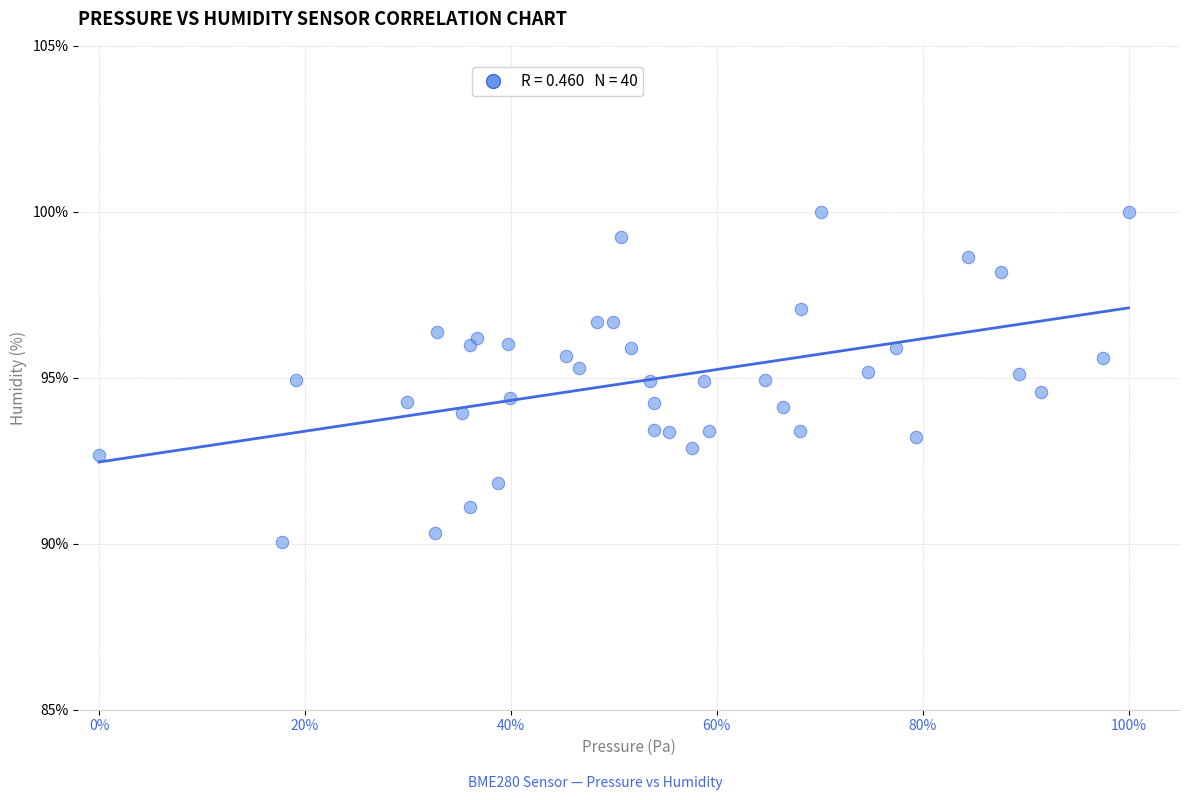

What is the range of Y values (max minus min)?

9.9